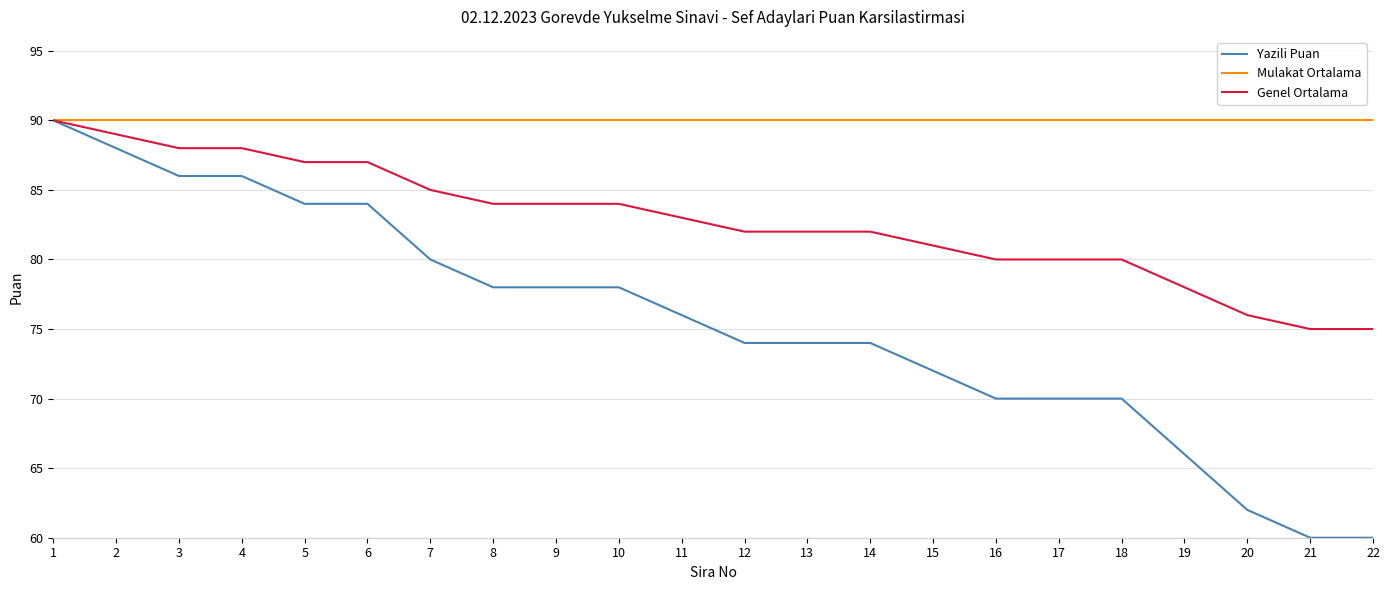

Which series changed the most between 11 and 14?

Yazili Puan